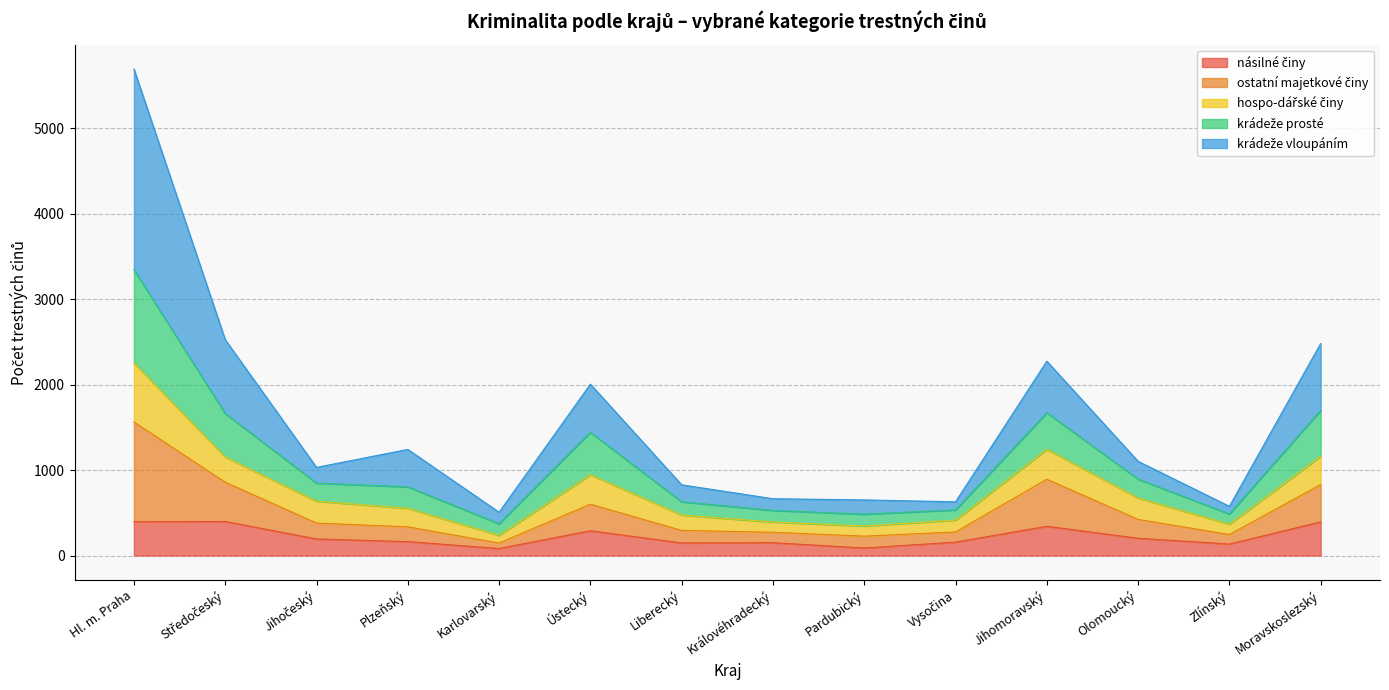

What position from the left is Jihomoravský?

11